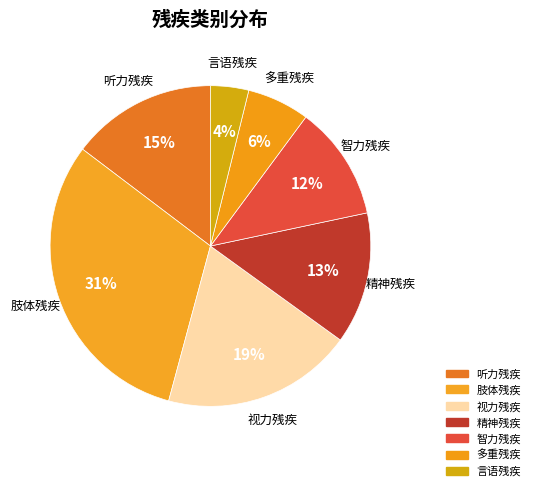

What percentage is NOT represented by 智力残疾?

88.5%